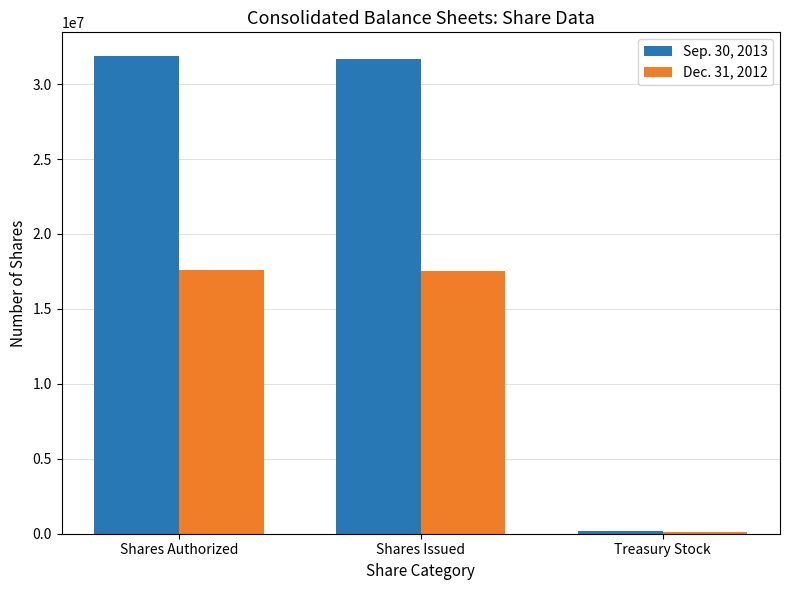

Which series has the widest spread of values?

Sep. 30, 2013